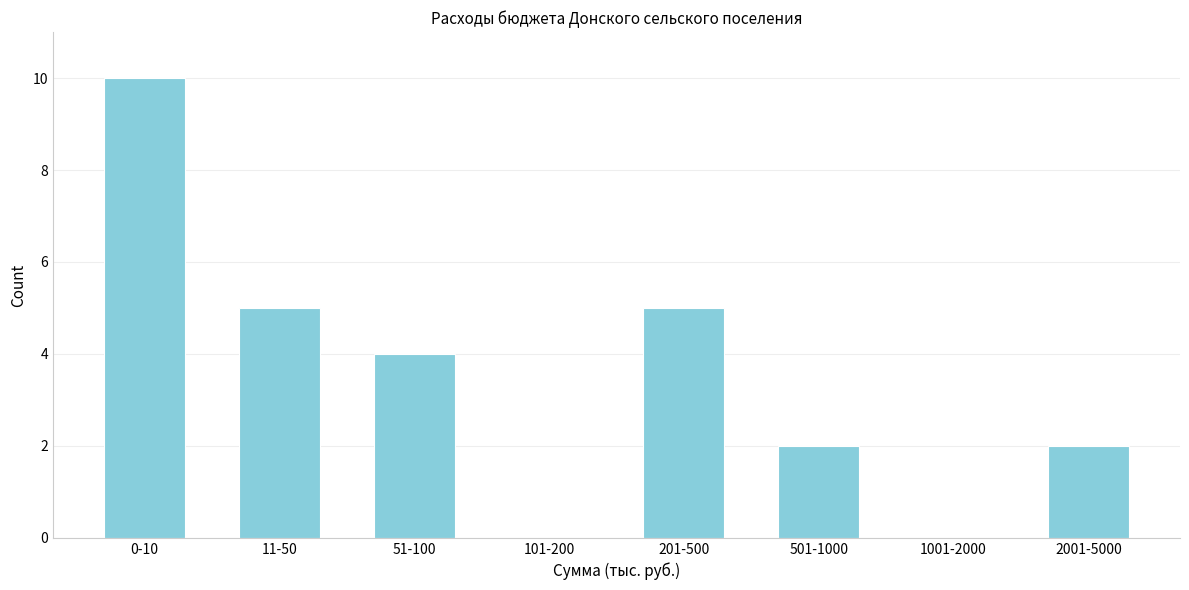

Reading right to left, extract all data points from this chart.

2001-5000=2	1001-2000=0	501-1000=2	201-500=5	101-200=0	51-100=4	11-50=5	0-10=10